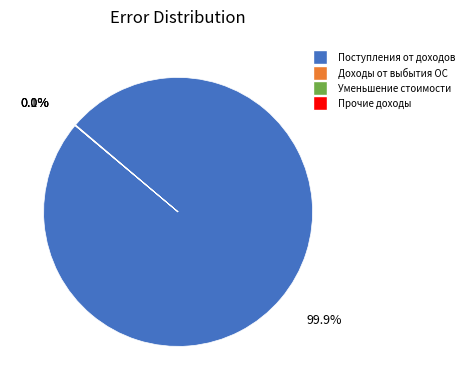

To the nearest percent, what is the average slice percentage?

25%